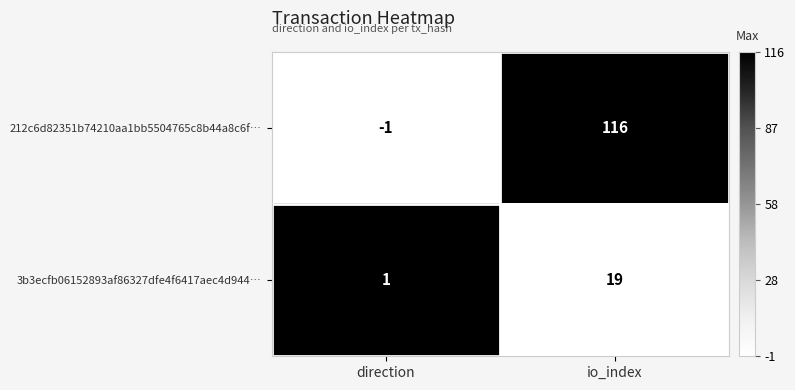

List the series in order of their peak value, highest first.

212c6d82351b74210aa1bb5504765c8b44a8c6f…, 3b3ecfb06152893af86327dfe4f6417aec4d944…